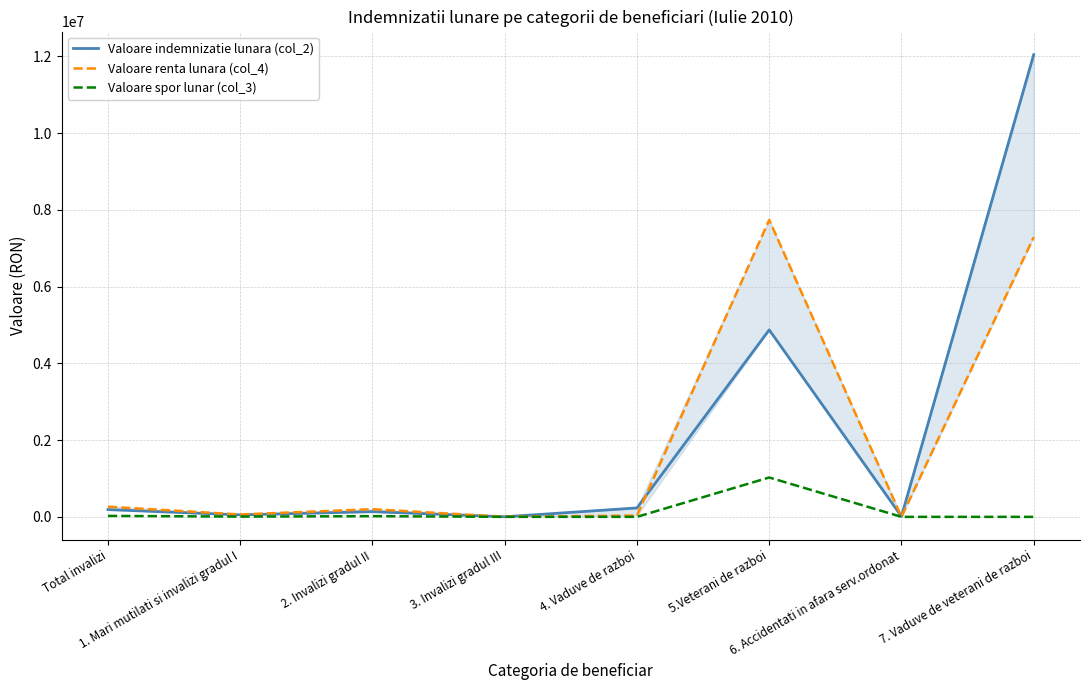

Where is the first local maximum for Valoare renta lunara (col_4)?

2. Invalizi gradul II